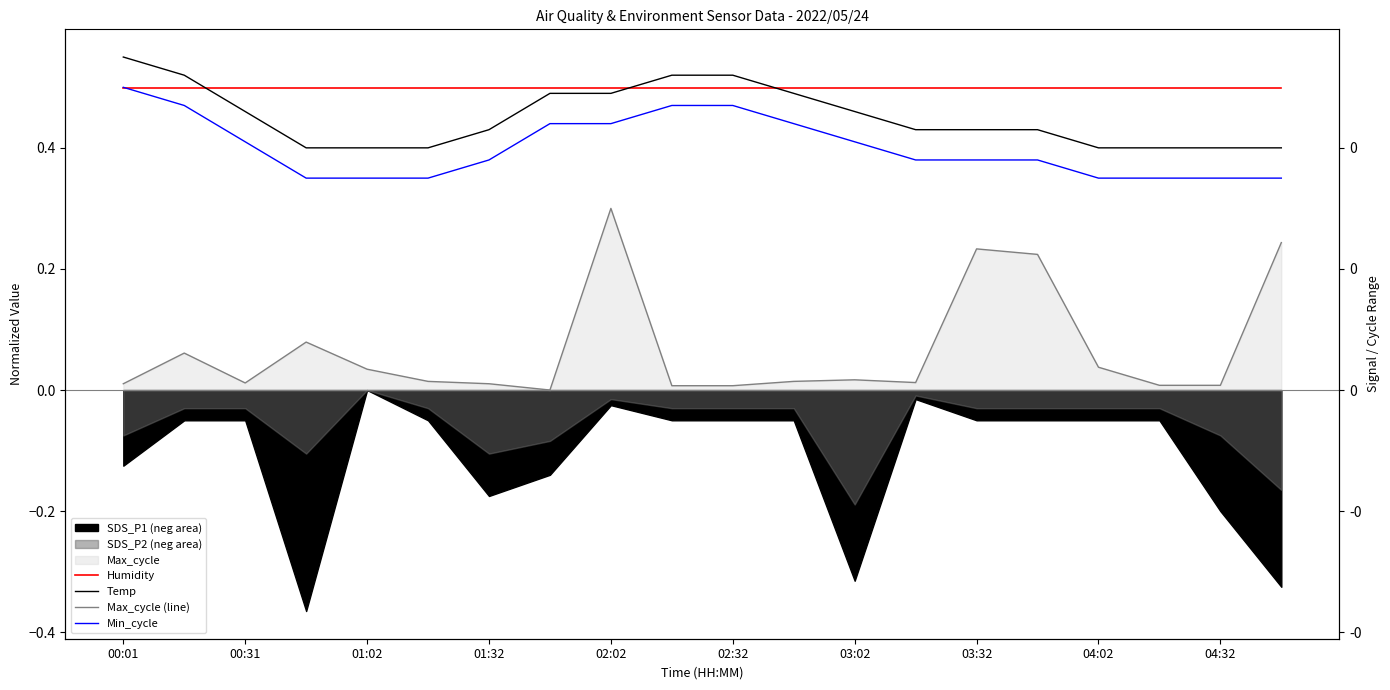

Which series changed the most between 03:32 and 15?

Max_cycle (line)